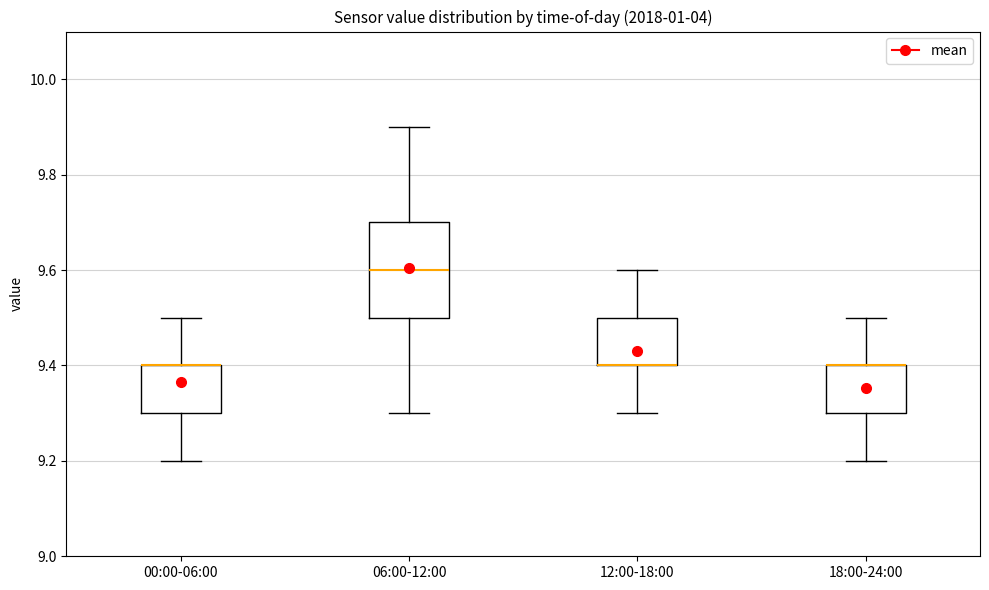

Which box is the tallest, from its lower edge to its upper edge?

06:00-12:00